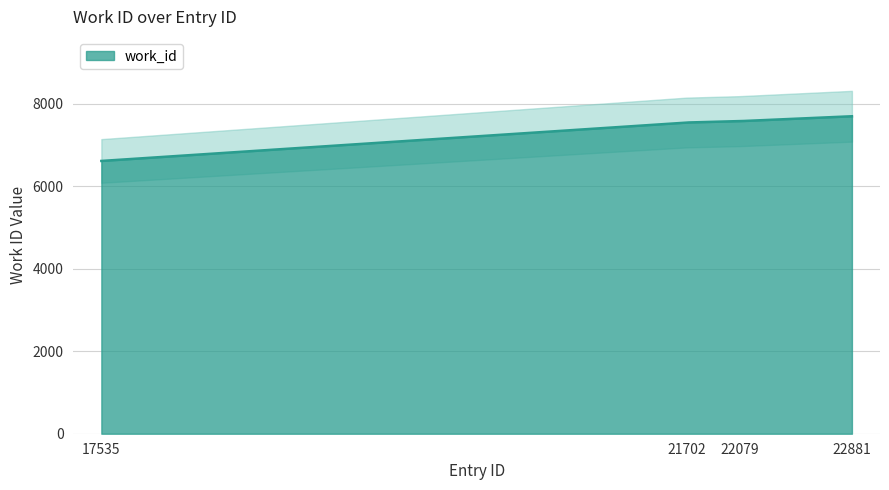

What is the average value?

7356